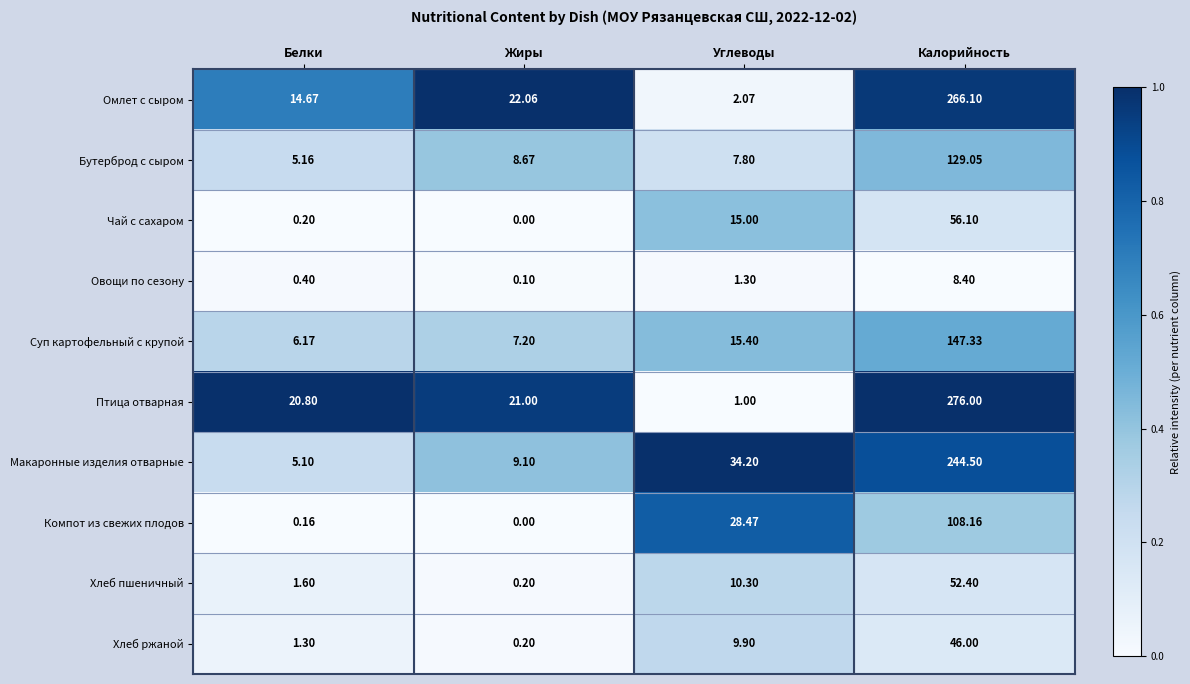

Which label corresponds to the largest value in the chart?

Калорийность